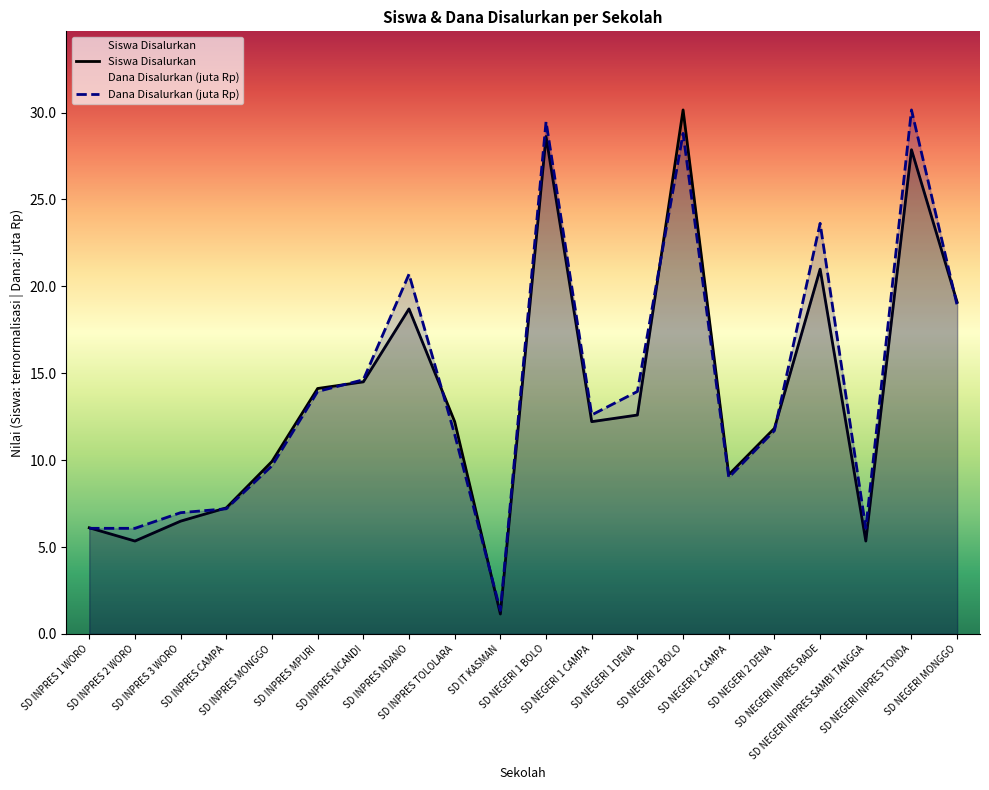

True or false: Siswa Disalurkan has a value of 7.2 at SD INPRES 2 WORO.

False